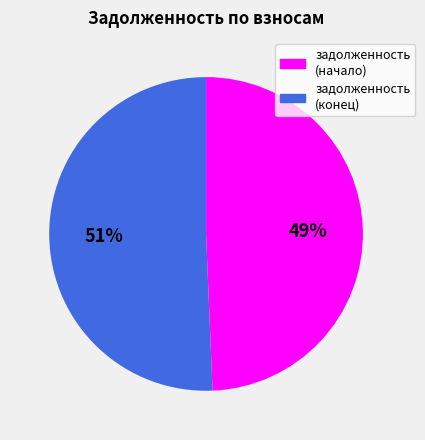

To the nearest percent, what is the average slice percentage?

50%